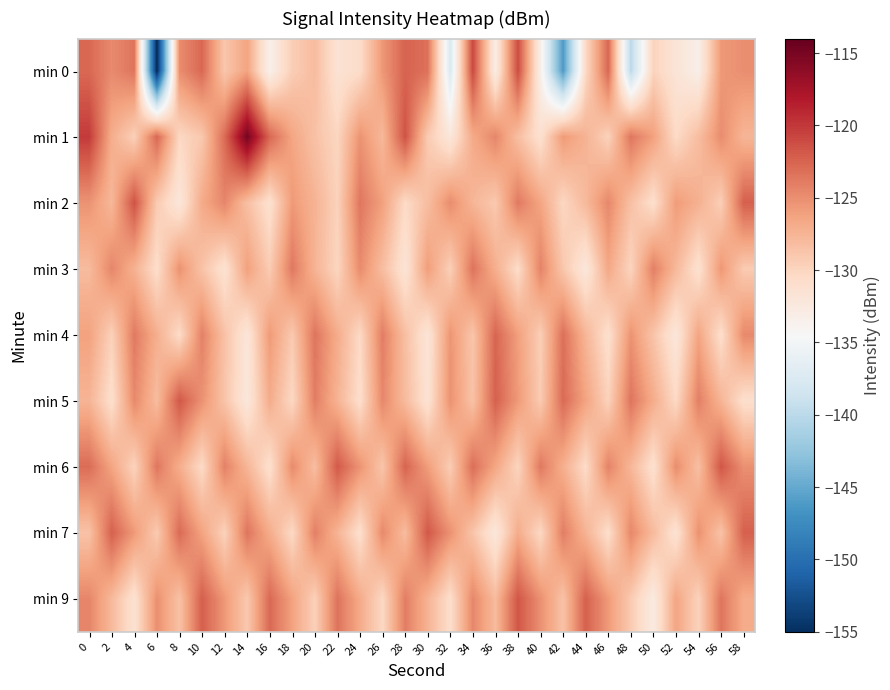

What is the maximum value shown in the chart?

-114.9